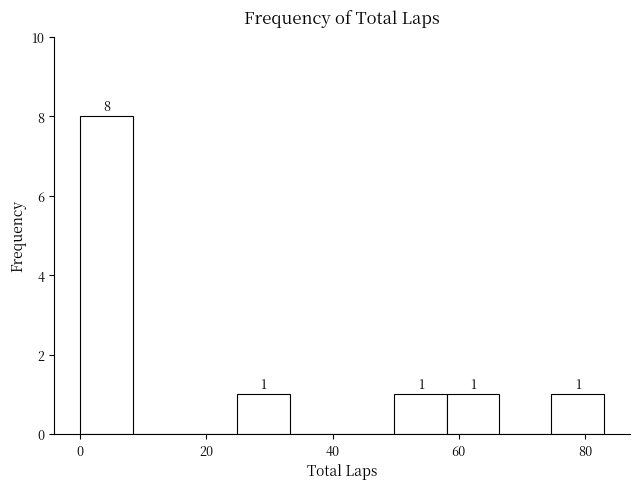

Which range on the x-axis has the tallest bar?

0 to 8